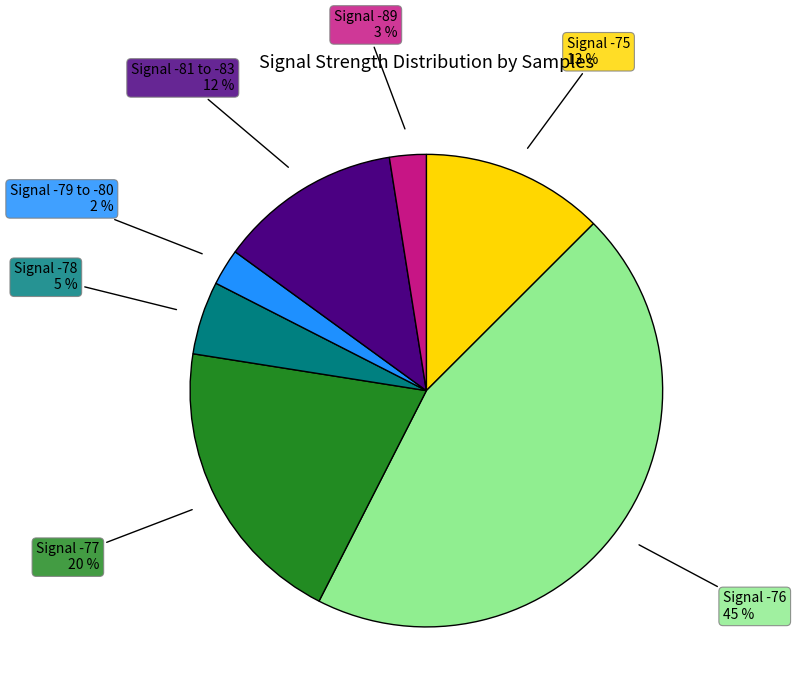

To the nearest percent, what is the average slice percentage?

14%